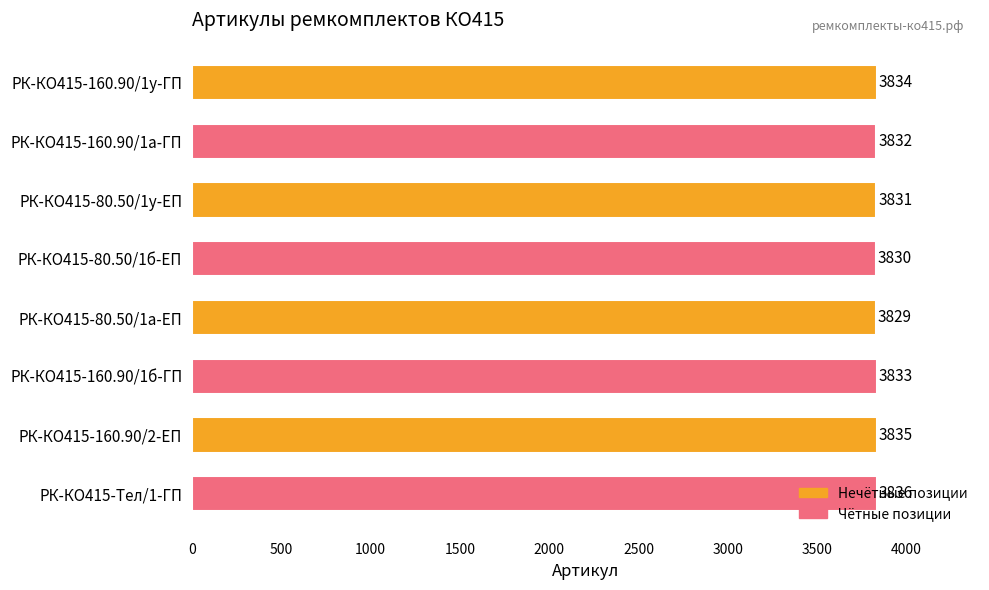

What is the minimum value shown in the chart?

3829